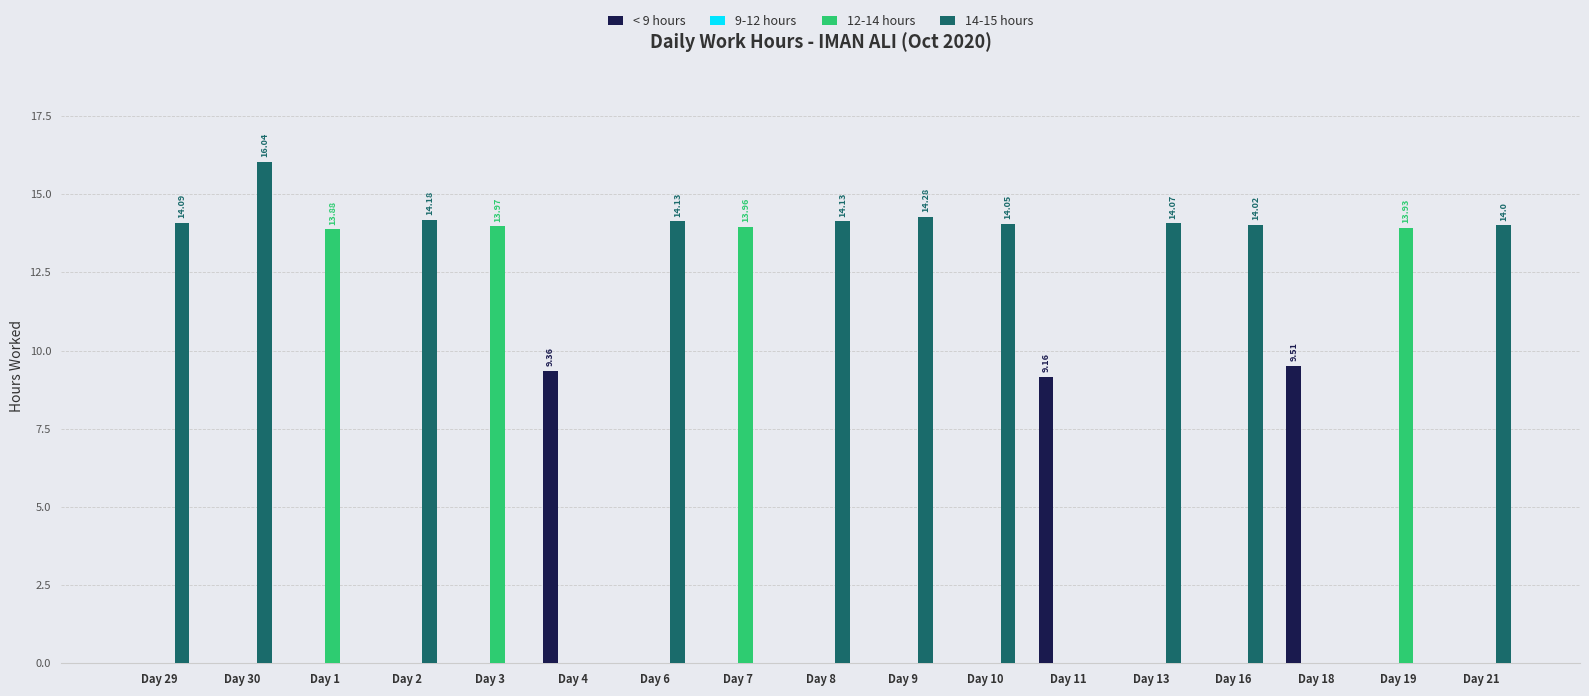

The value of 14-15 hours at Day 4 is 0.0. True or false?

True